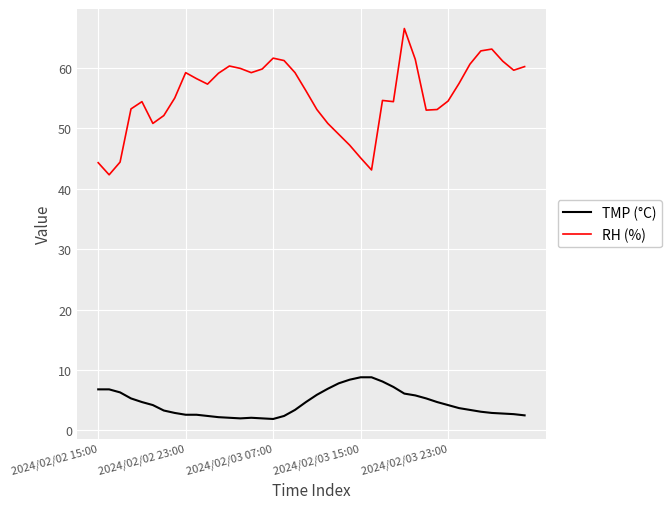

List the series in order of their peak value, lowest first.

TMP (°C), RH (%)